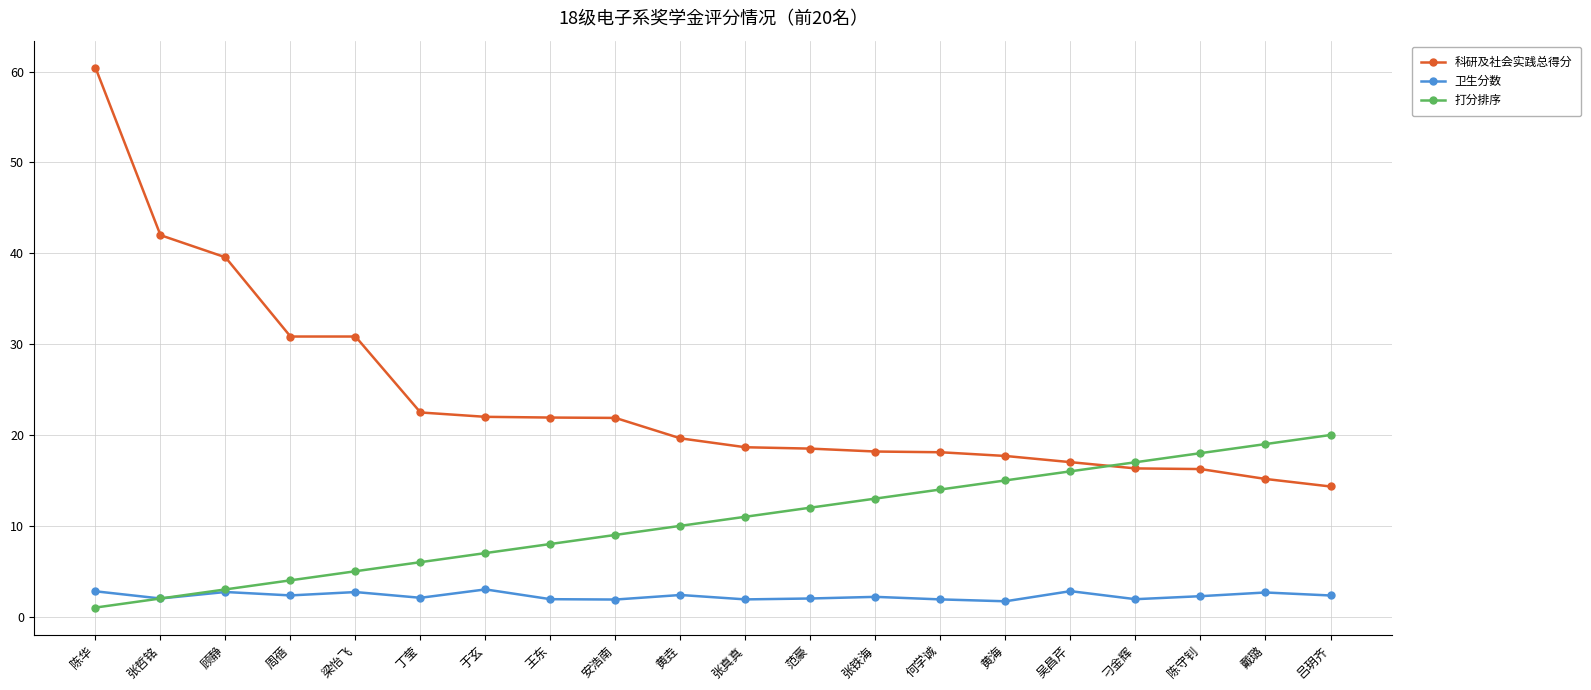

In 卫生分数, how many points are higher than both neighbors (excluding endpoints)?

7